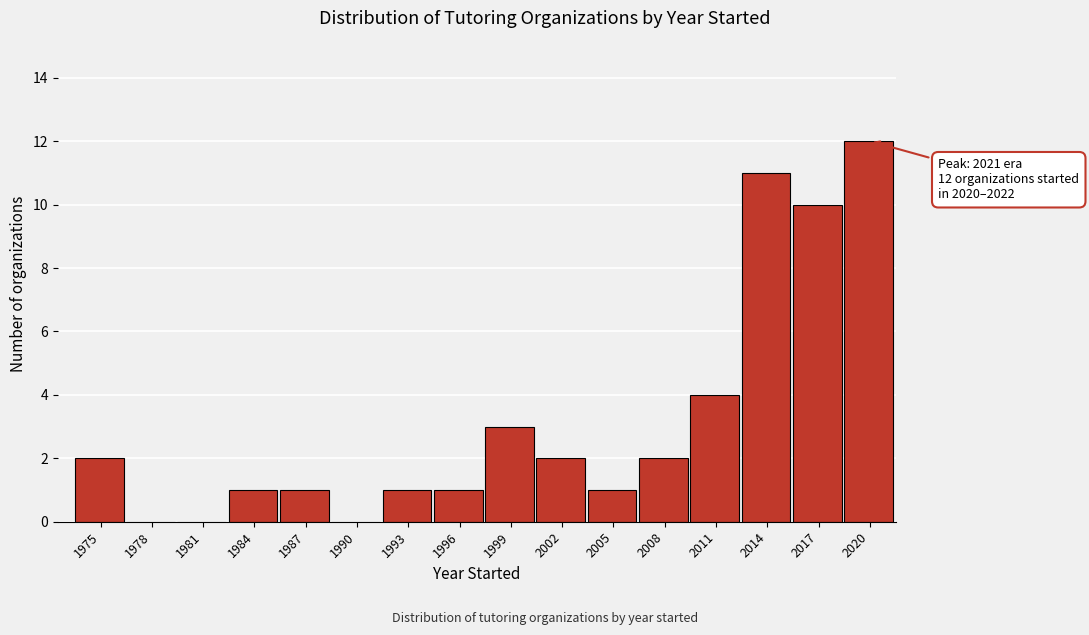

Reading right to left, extract all data points from this chart.

2020=12	2017=10	2014=11	2011=4	2008=2	2005=1	2002=2	1999=3	1996=1	1993=1	1990=0	1987=1	1984=1	1981=0	1978=0	1975=2